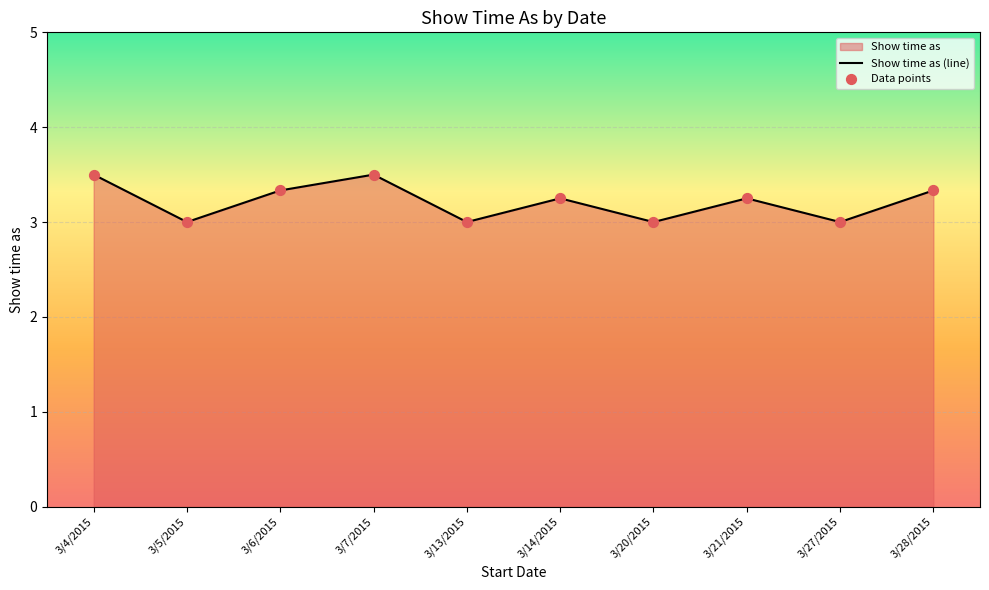

Which series reaches the maximum Y coordinate?

Show time as (line)